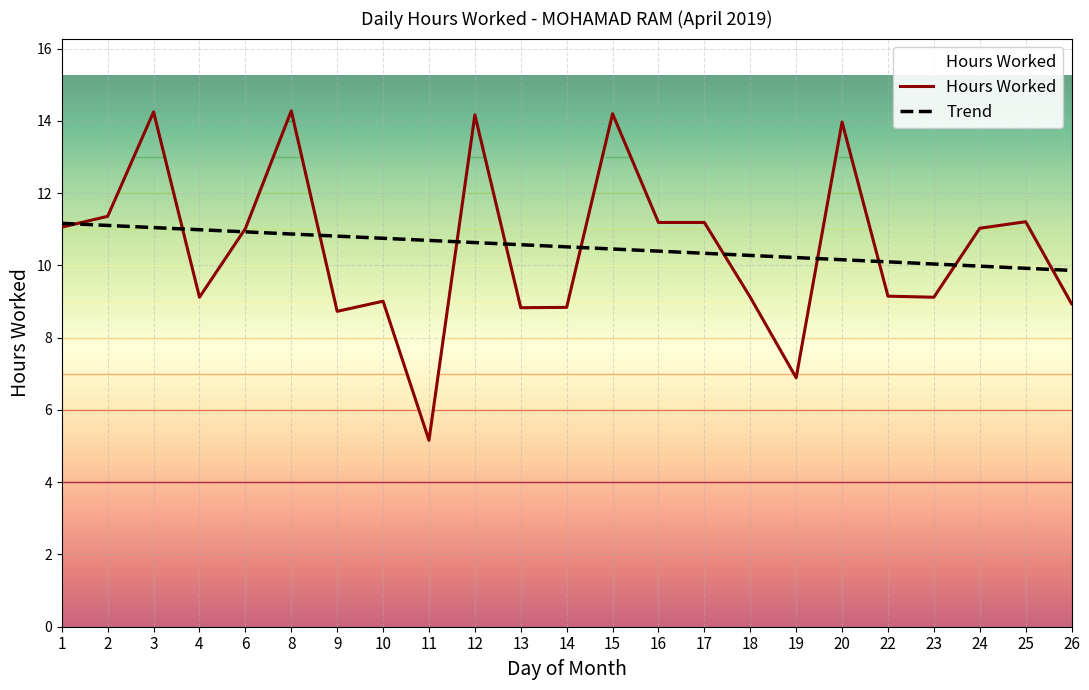

Reading left to right, what are all the values shown in this chart?

Hours Worked: 11.1	11.4	14.2	9.1	11.0	14.3	8.7	9.0	5.2	14.2	8.8	8.8	14.2	11.2	11.2	9.1	6.9	14.0	9.2	9.1	11.0	11.2	8.9
Trend: 11.2	11.1	11.0	11.0	10.9	10.9	10.8	10.8	10.7	10.6	10.6	10.5	10.5	10.4	10.3	10.3	10.2	10.2	10.1	10.0	10.0	9.9	9.9